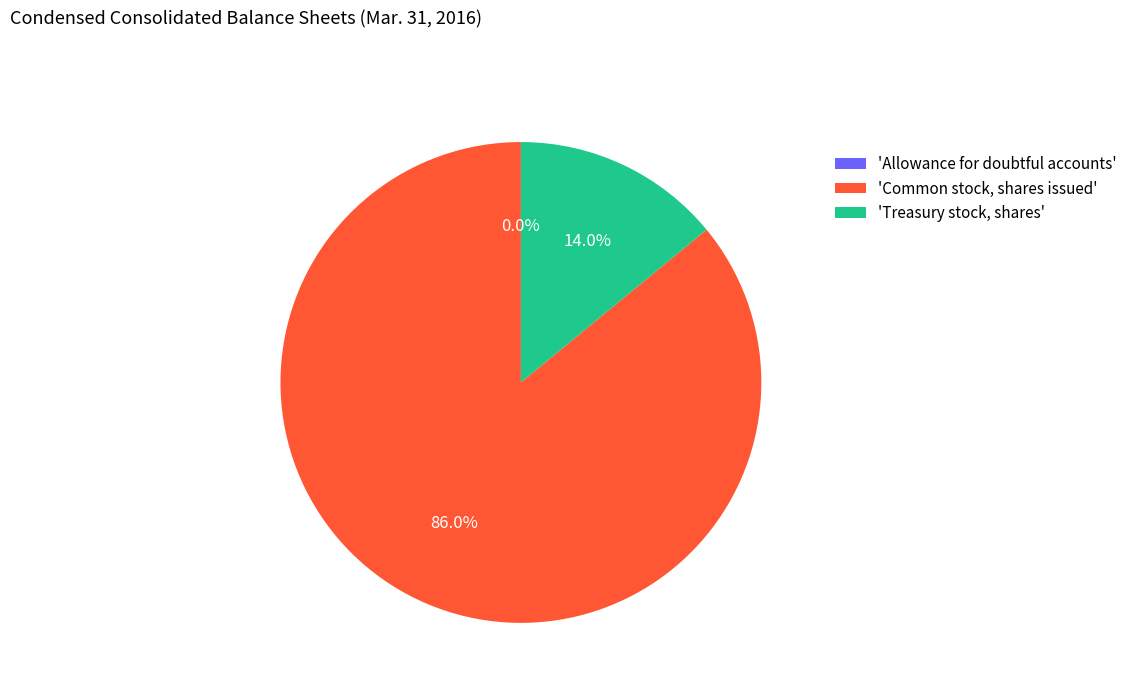

Does any single category account for the majority?

Yes